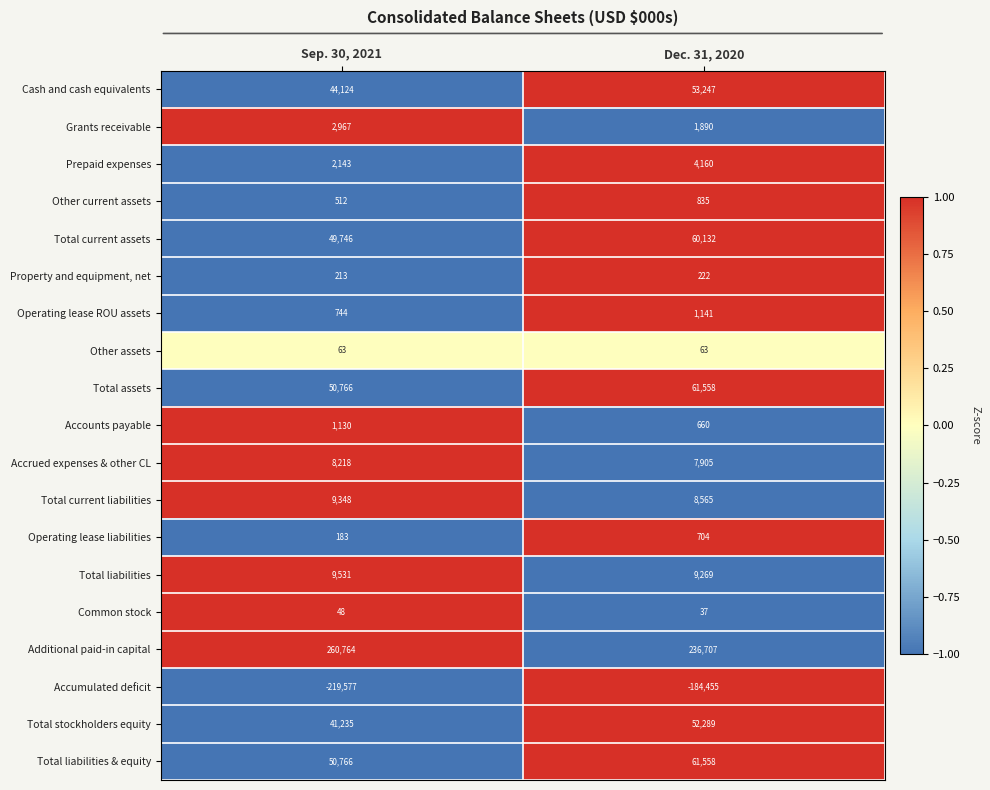

List the labels in order of Cash and cash equivalents value, smallest first.

Sep. 30, 2021, Dec. 31, 2020